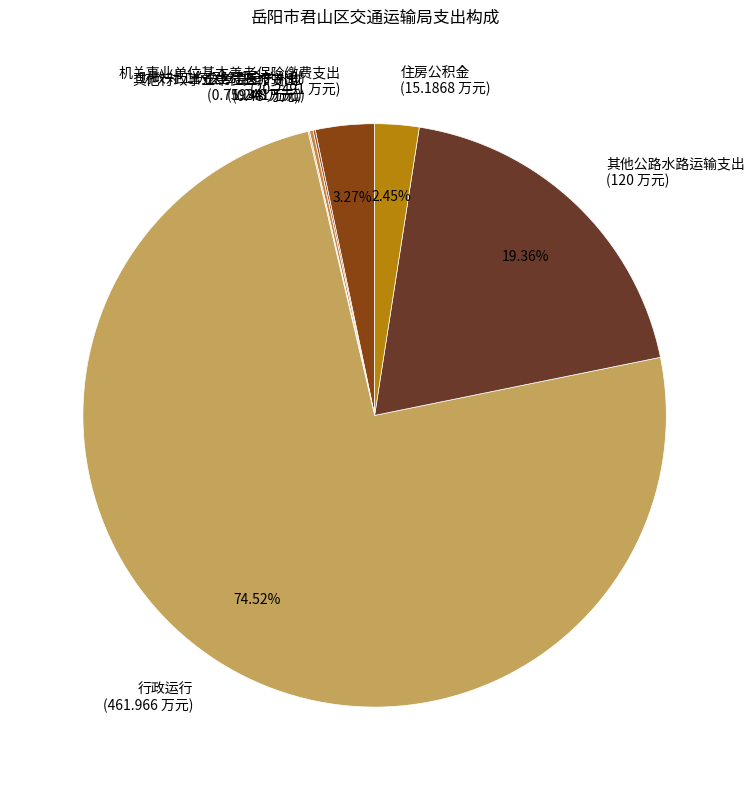

Does 行政运行 (461.966 万元) represent more than half of the total?

Yes